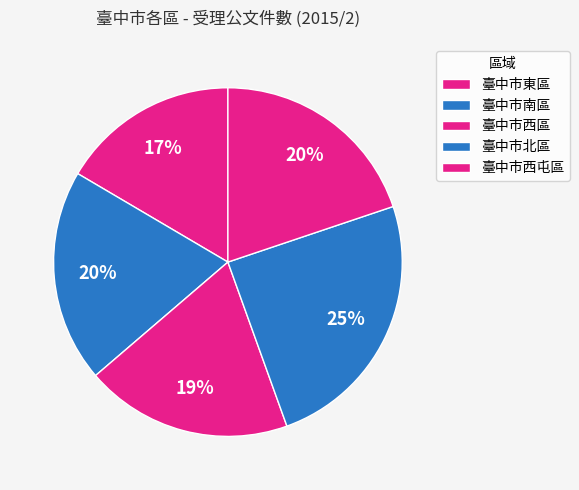

What is the largest slice in the pie chart?

臺中市北區